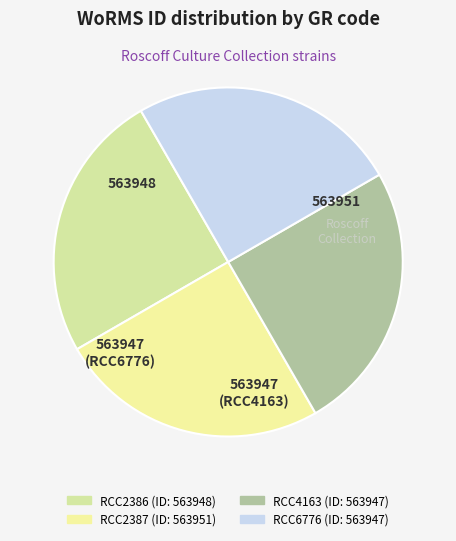

How many segments does this pie chart have?

4